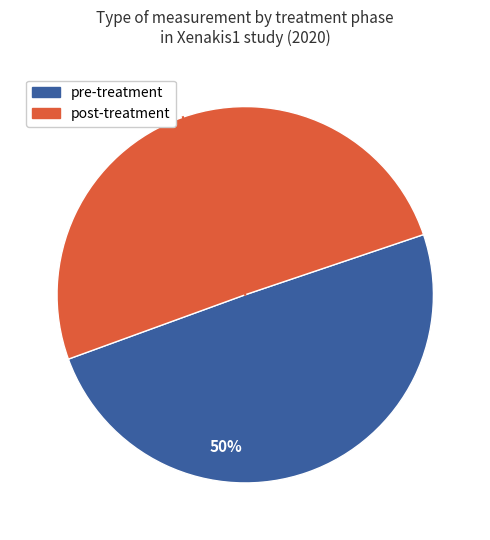

To the nearest percent, what is the average slice percentage?

50%